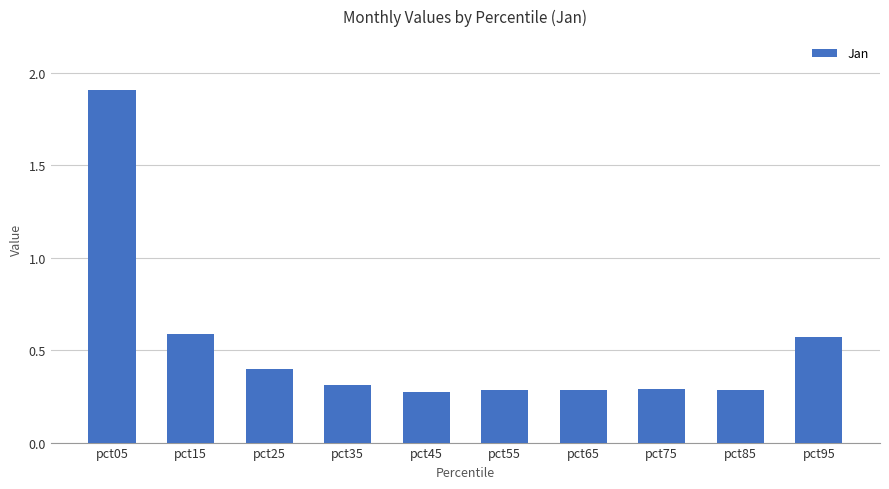

Which label corresponds to the largest value in the chart?

pct05